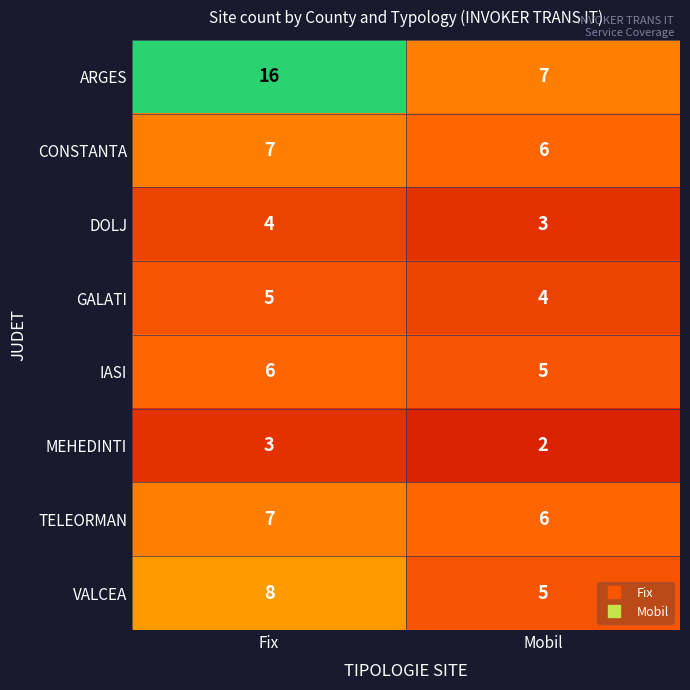

Reading right to left, list all the values displayed in this chart.

ARGES: Mobil=7	Fix=16
CONSTANTA: Mobil=6	Fix=7
DOLJ: Mobil=3	Fix=4
GALATI: Mobil=4	Fix=5
IASI: Mobil=5	Fix=6
MEHEDINTI: Mobil=2	Fix=3
TELEORMAN: Mobil=6	Fix=7
VALCEA: Mobil=5	Fix=8